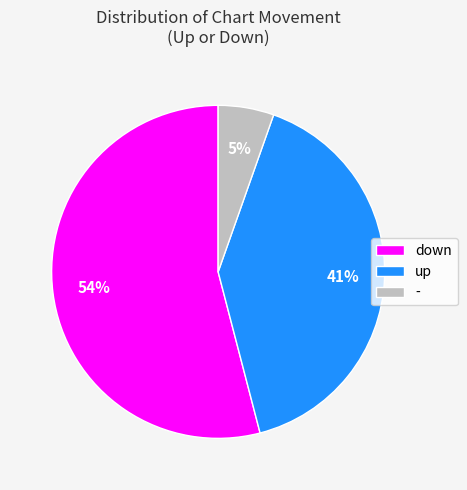

Is there a majority slice in this chart?

Yes